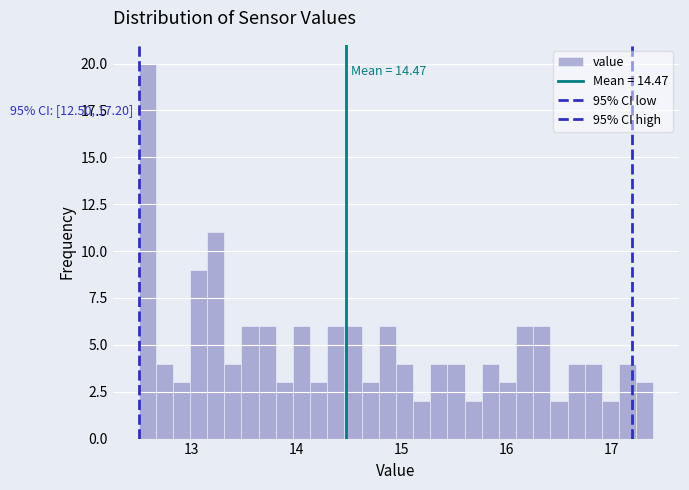

Around what value on the x-axis is the tallest bar? Give the approximate position of its centre, as read against the axis.

12.6